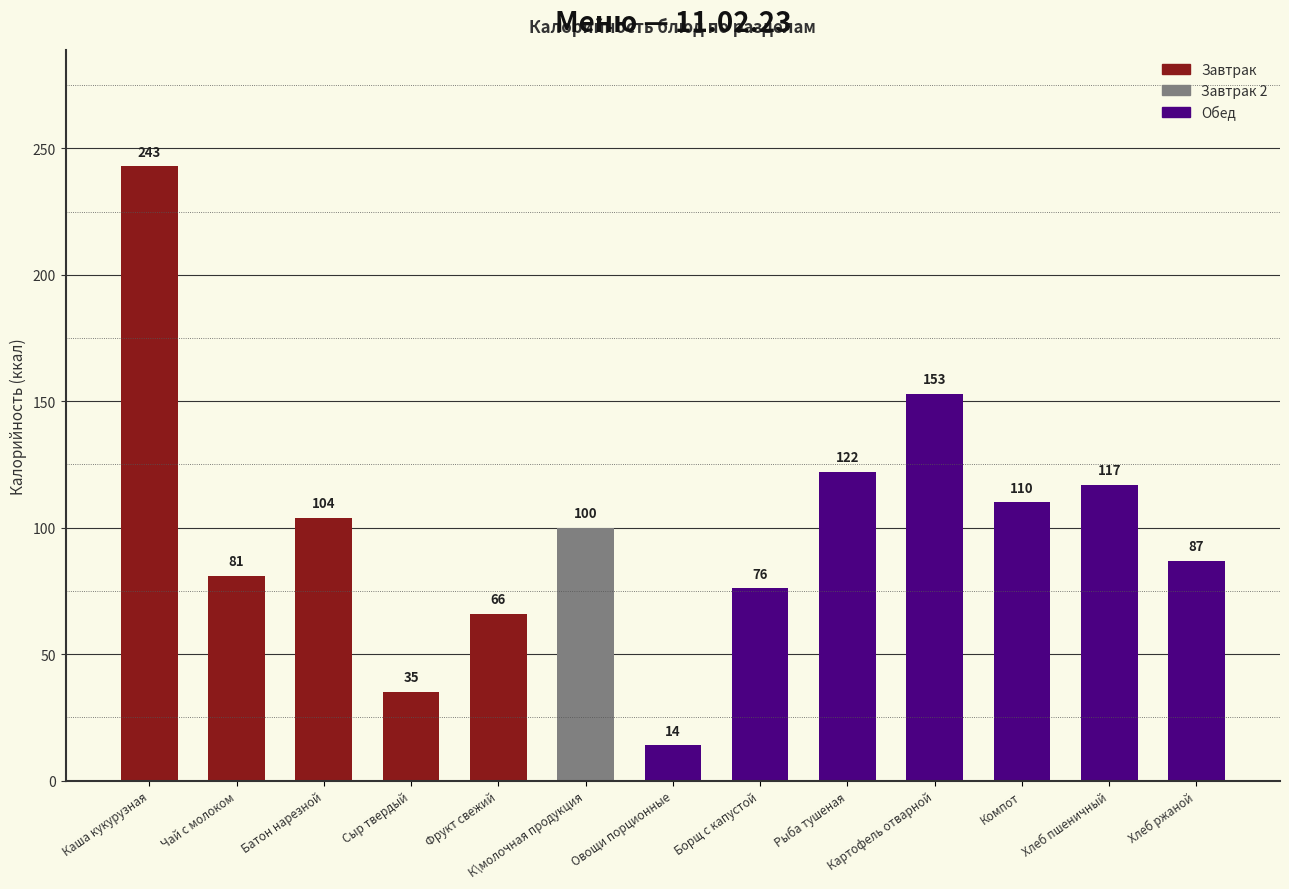

What is the difference between the maximum and minimum values?

229